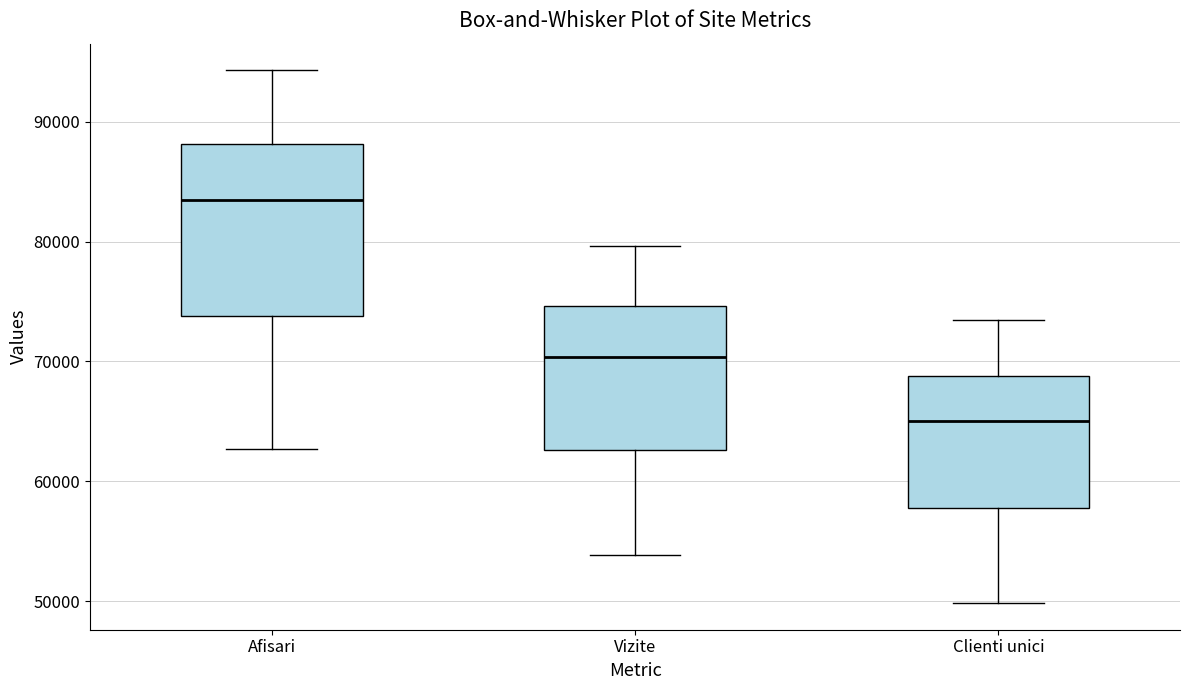

Which box's median line is the highest?

Afisari